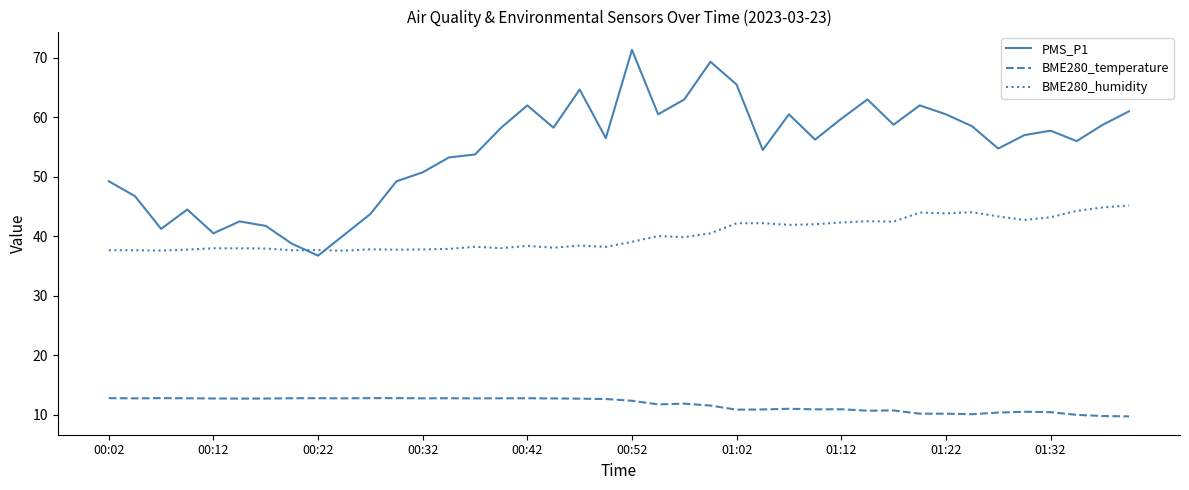

How many lines are shown in the chart?

3